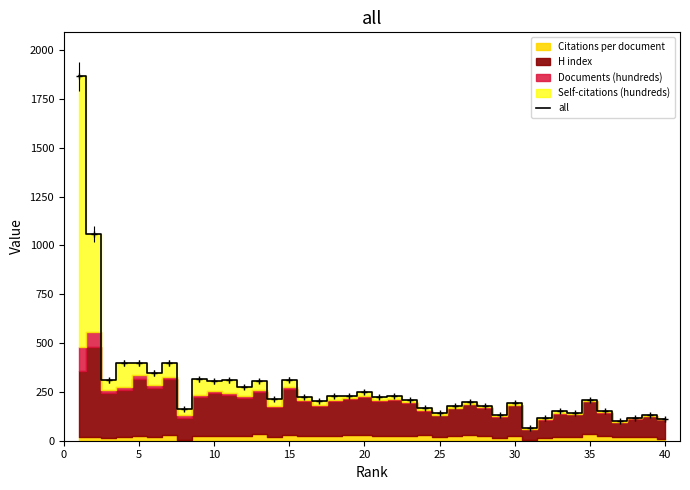

What is the difference between the maximum and minimum values?

1800.4